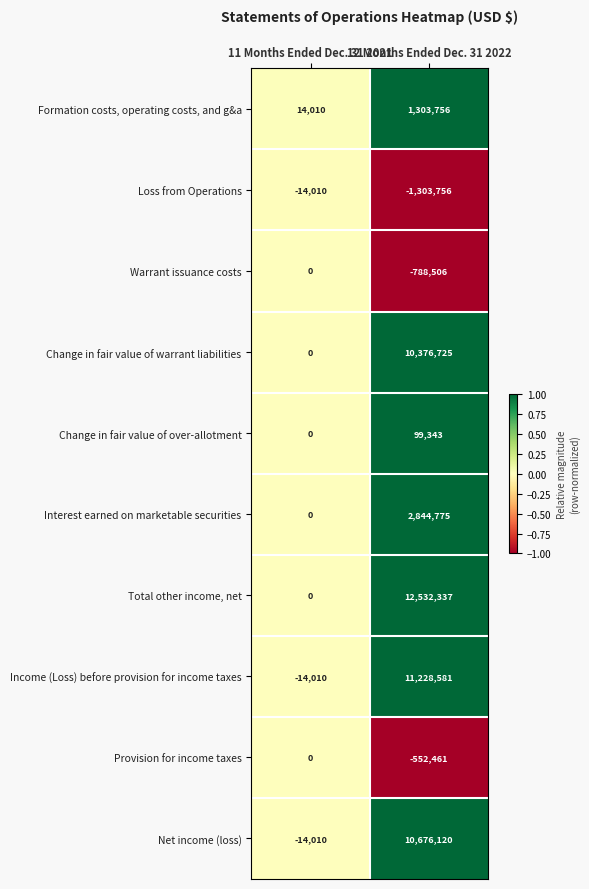

At which category does the chart reach its minimum across all series?

12 Months Ended Dec. 31 2022